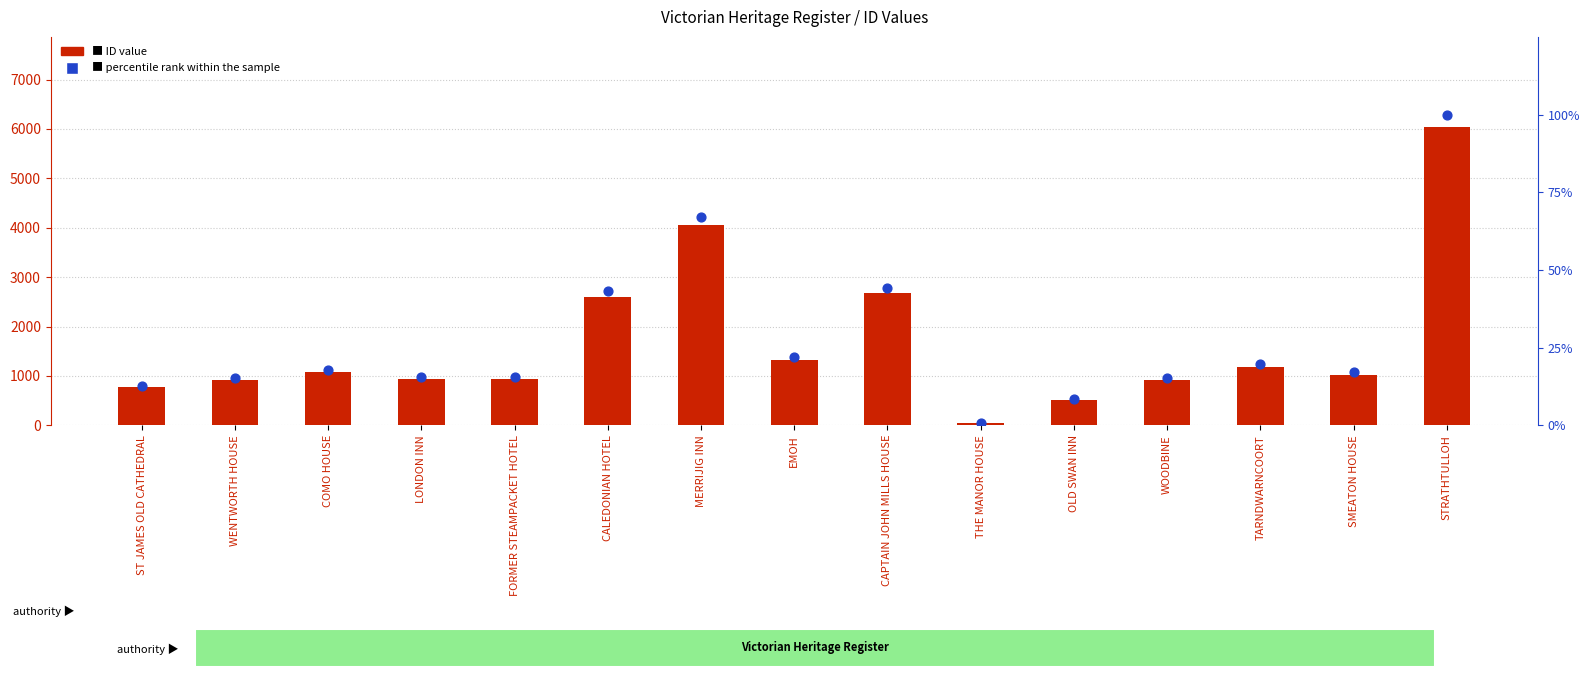

Which series reaches the maximum Y coordinate?

ID